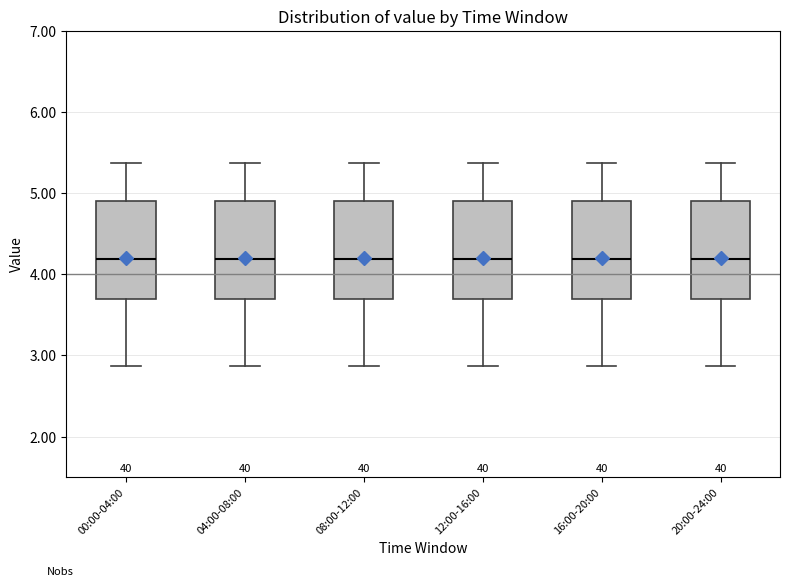

Where does the lower whisker of the box for 12:00-16:00 end on the y-axis? The values are not printed on the chart, so give them approximately, as read against the axis.

2.9